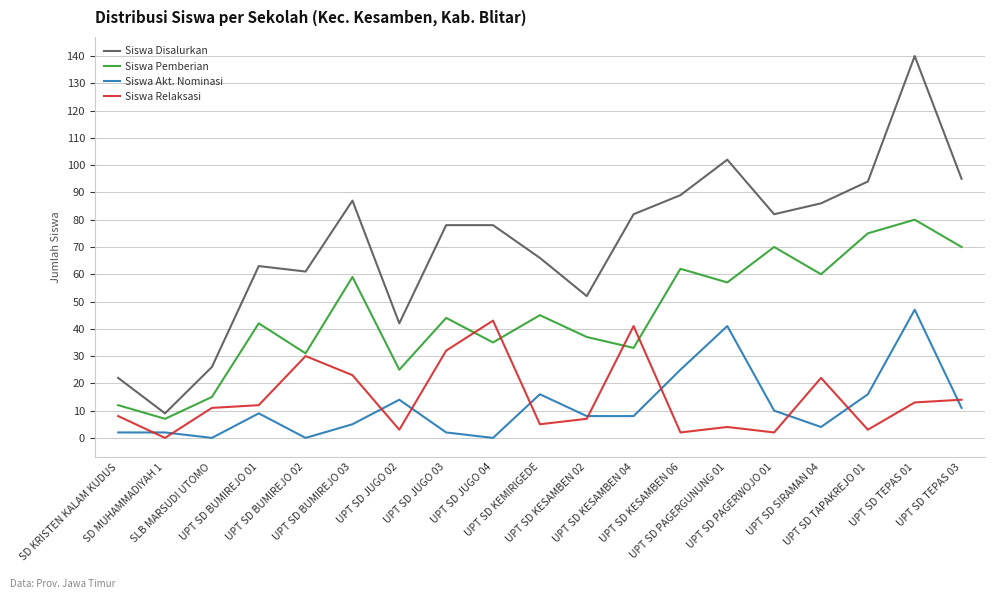

What is the difference between the maximum and minimum values in the Siswa Pemberian series?

73